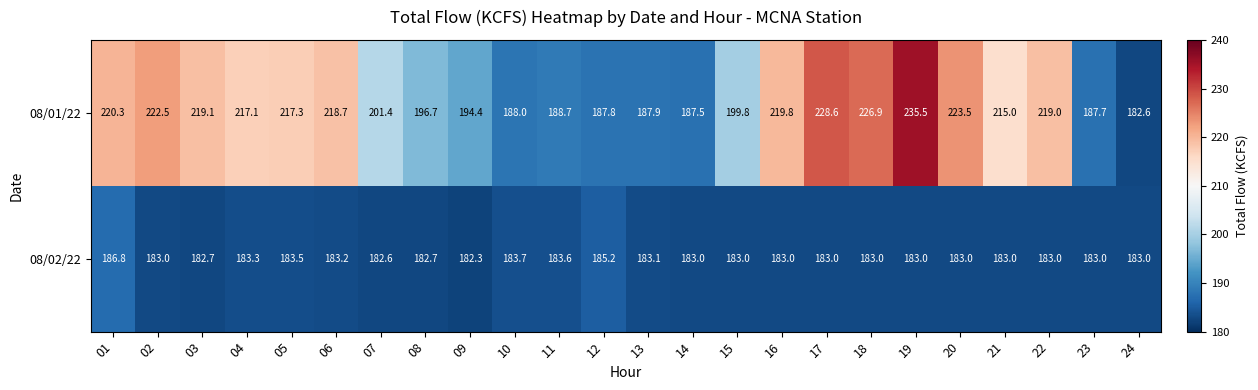

The 08/02/22 series shows 183.2 at 06. True or false?

True